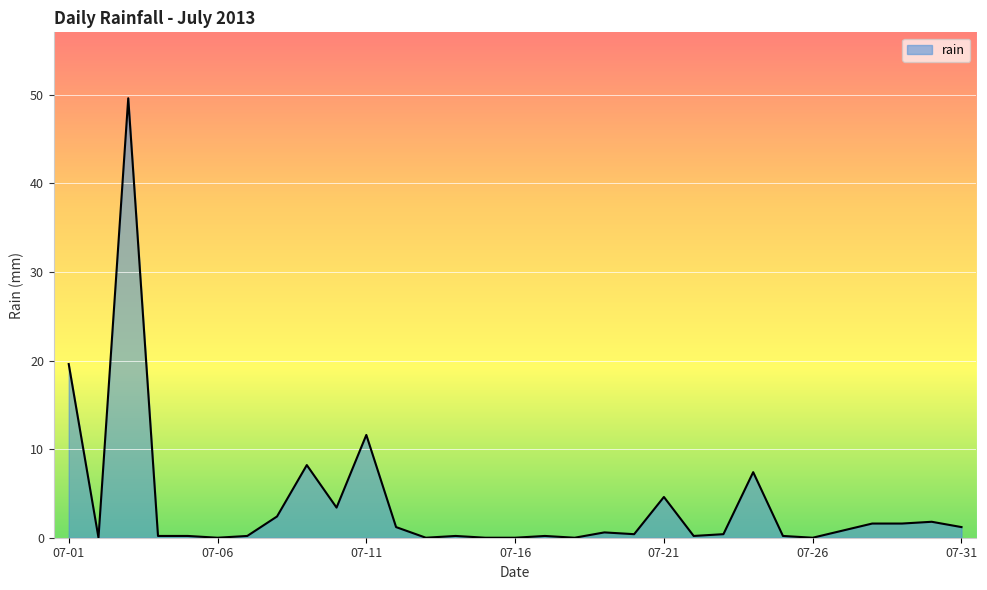

What is the maximum value shown in the chart?

49.6